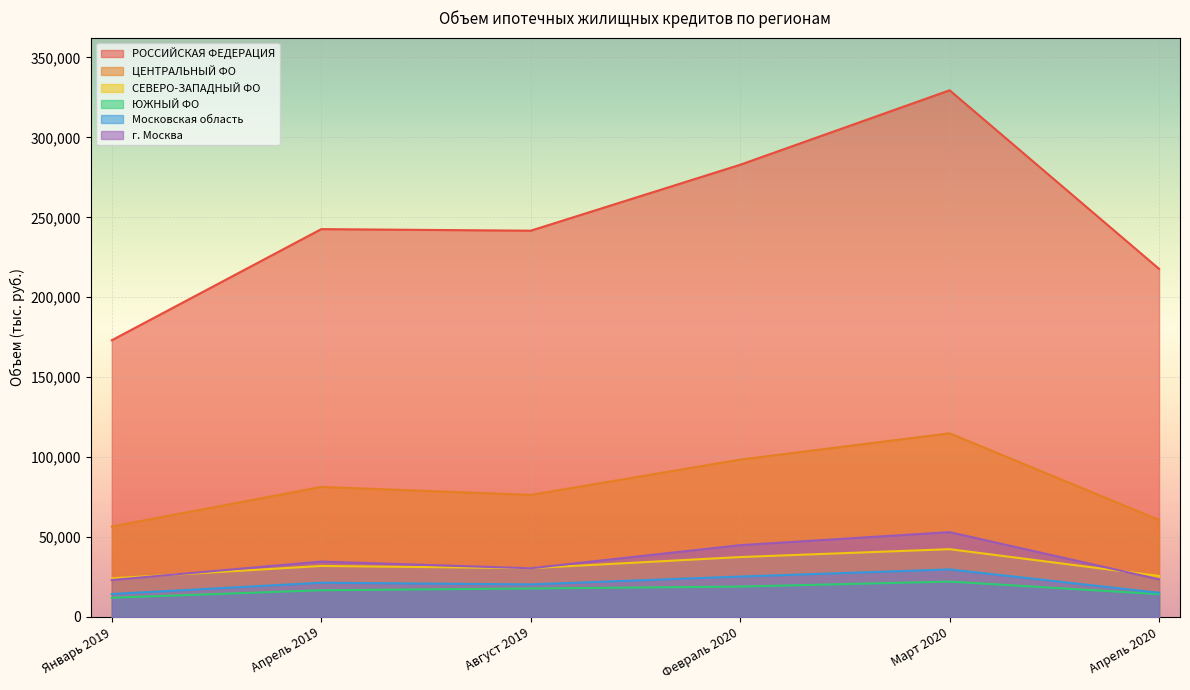

What value does the СЕВЕРО-ЗАПАДНЫЙ ФО series have at Февраль 2020, to the nearest 10?

37480